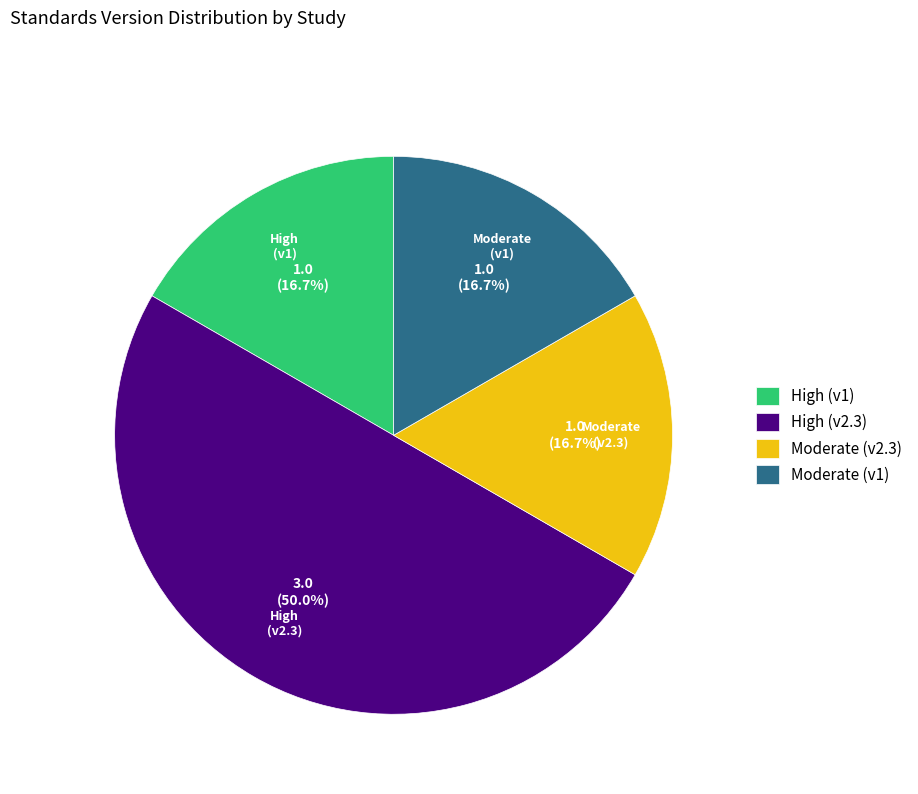

How much of the chart is everything except High (v1)?

83.3%